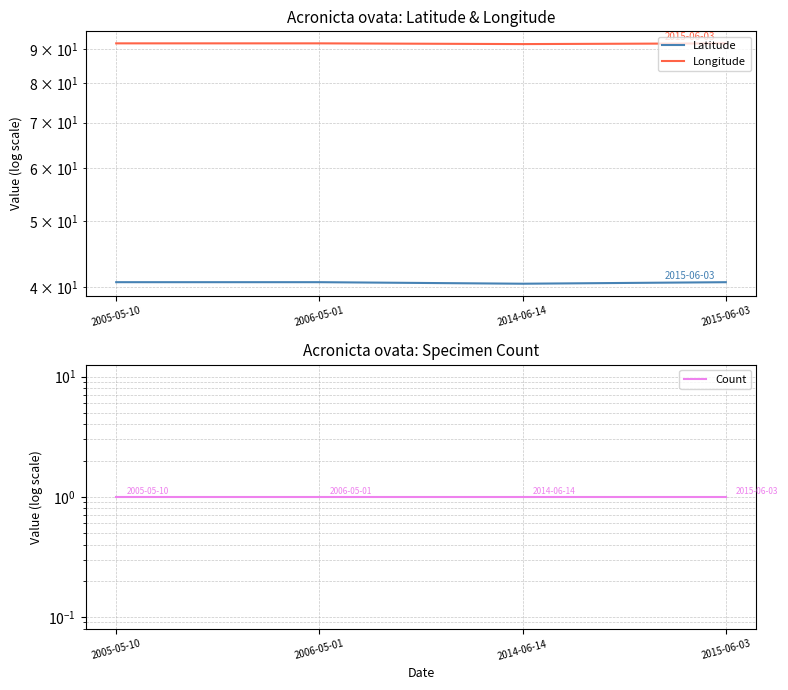

Which series has the largest total across all categories?

Longitude